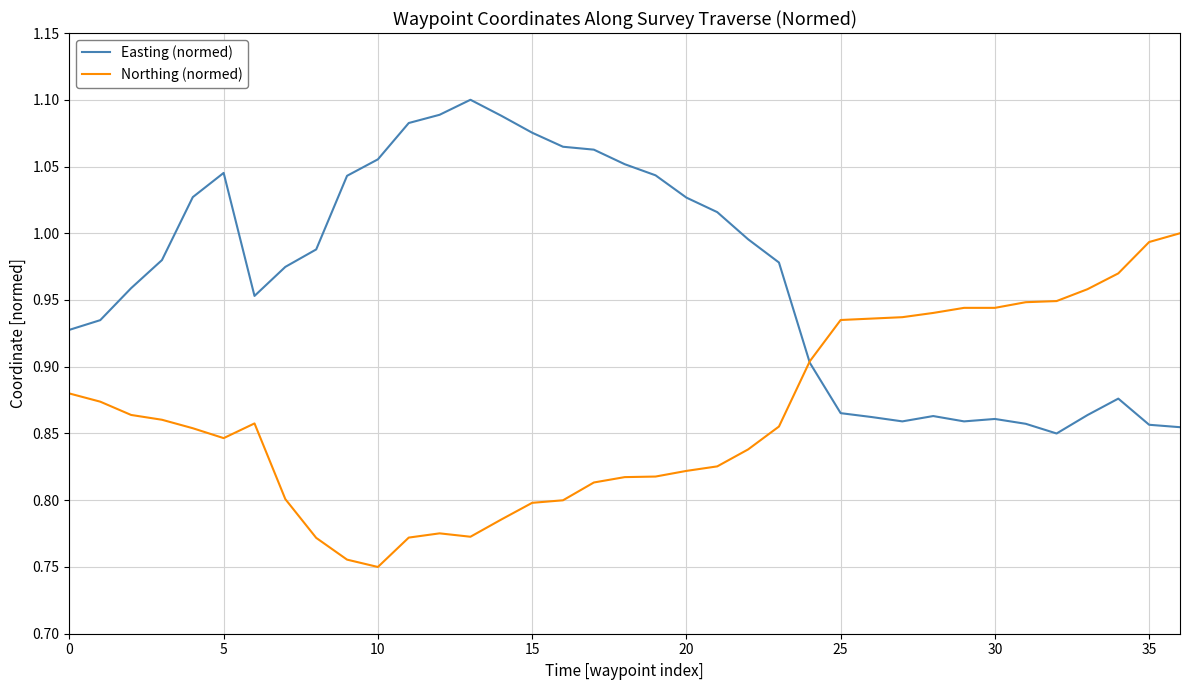

Rank the series by their maximum value, from highest to lowest.

Easting (normed), Northing (normed)